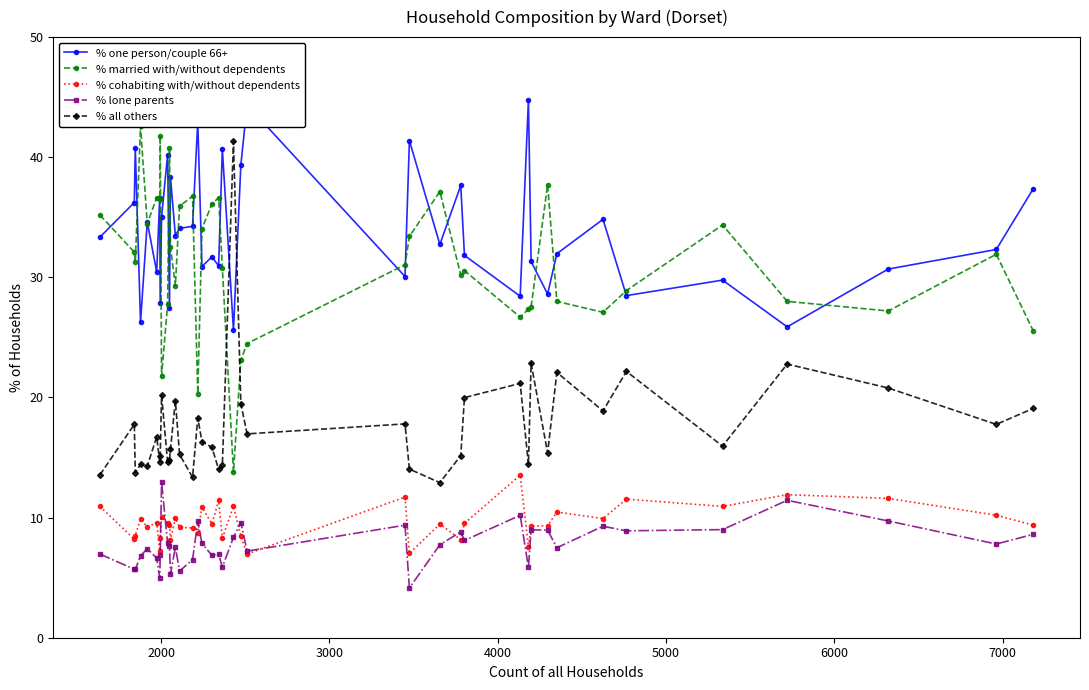

True or false: % cohabiting with/without dependents and % married with/without dependents intersect in this chart.

False